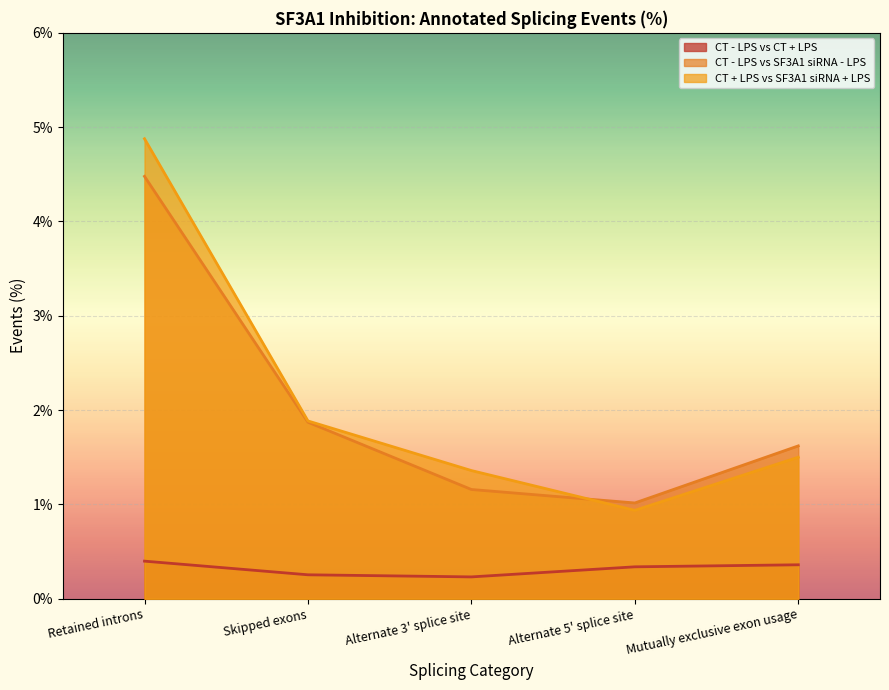

True or false: CT - LPS vs CT + LPS has a value of 0.4 at Alternate 3' splice site.

False